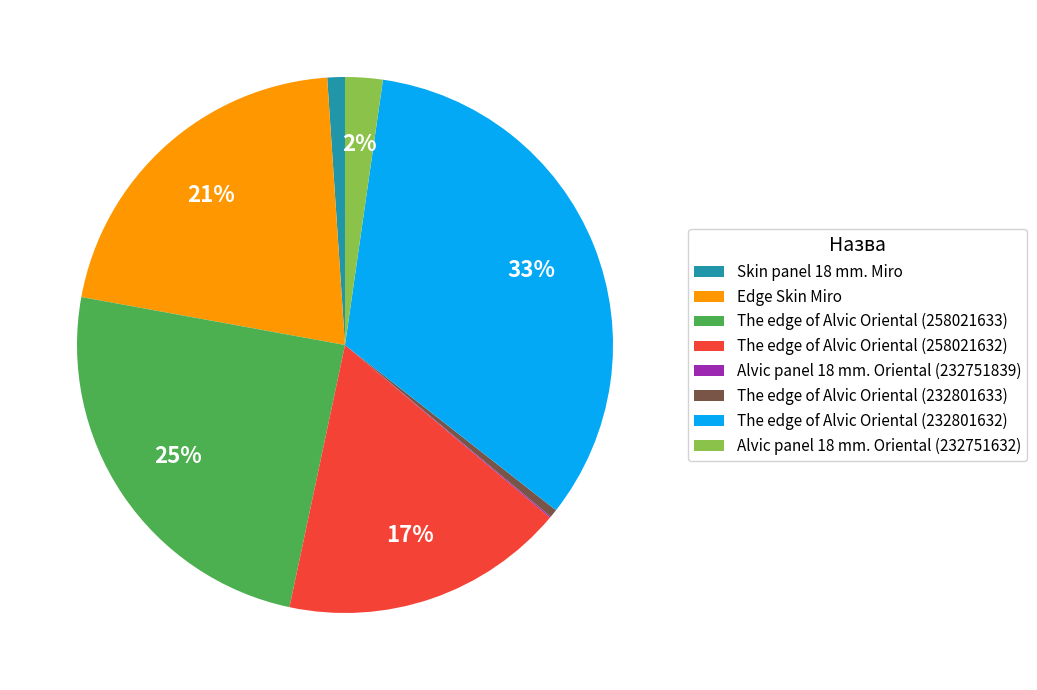

To the nearest percent, what percentage of the pie is Edge Skin Miro?

21%